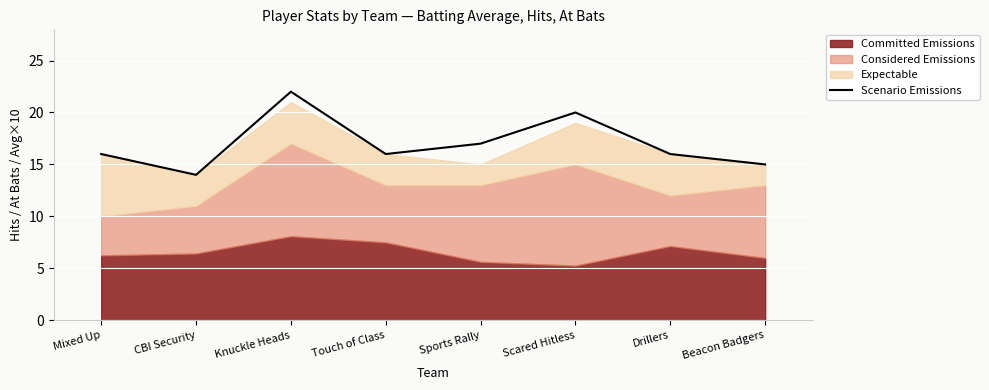

What is the maximum value shown in the chart?

22